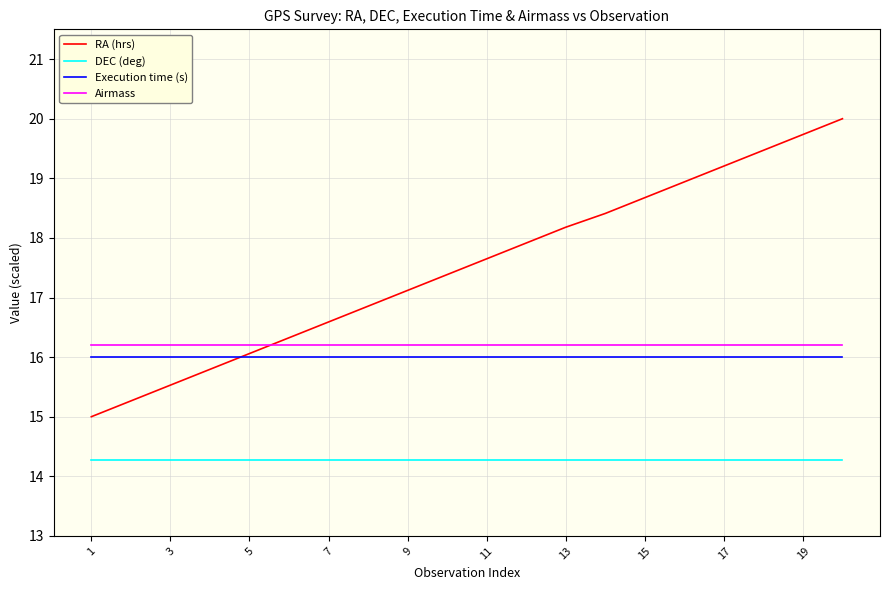

What is the minimum value shown in the chart?

14.3